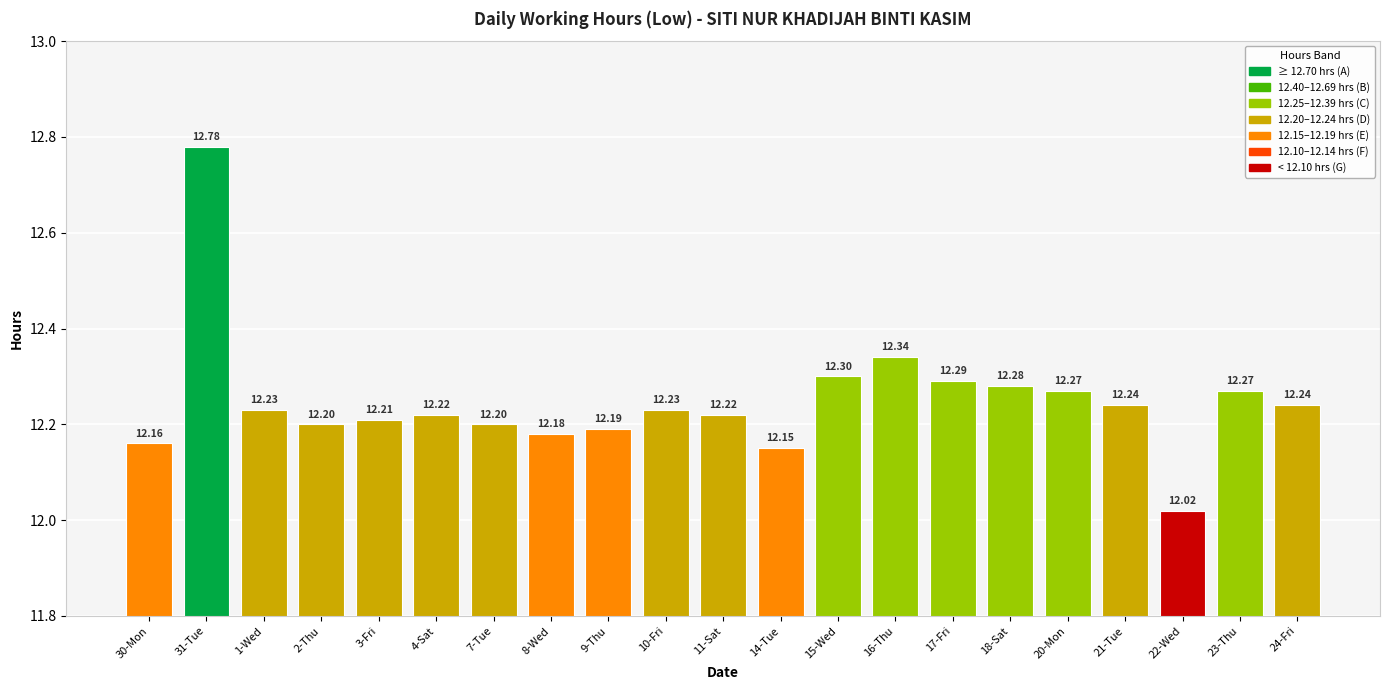

Between 16-Thu and 17-Fri, which is larger?

16-Thu